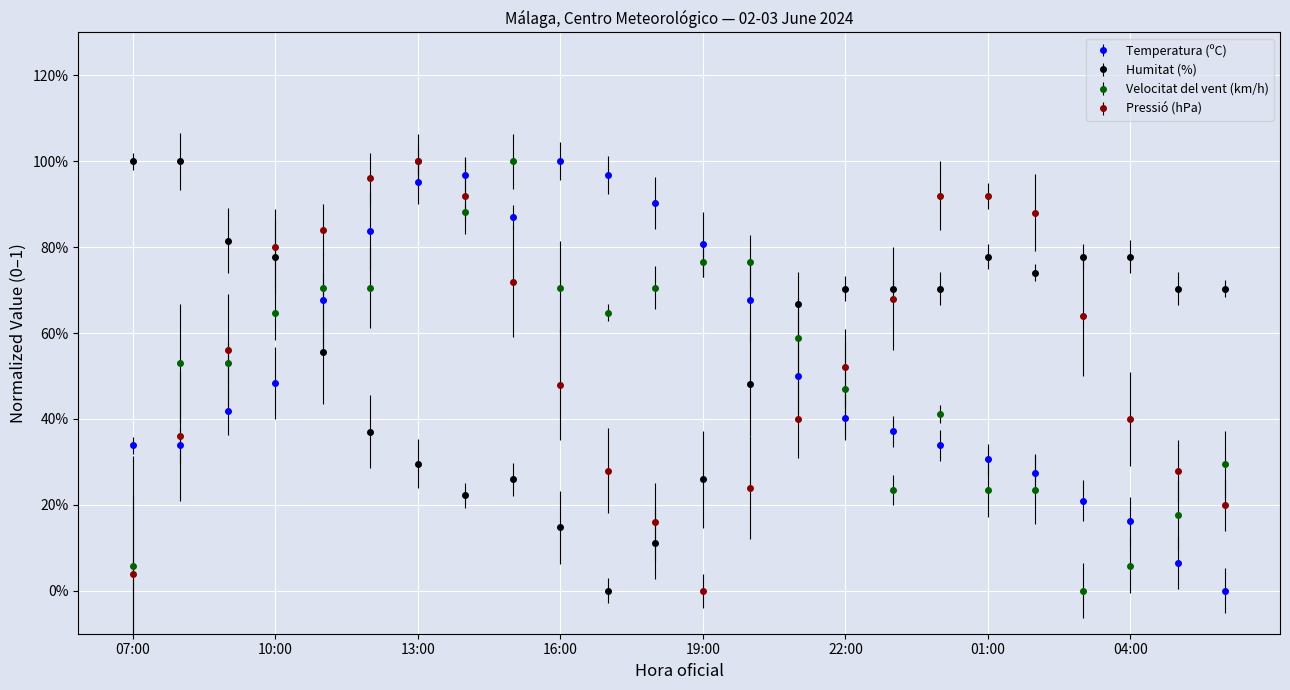

Is this an area chart (filled region under the line)?

No